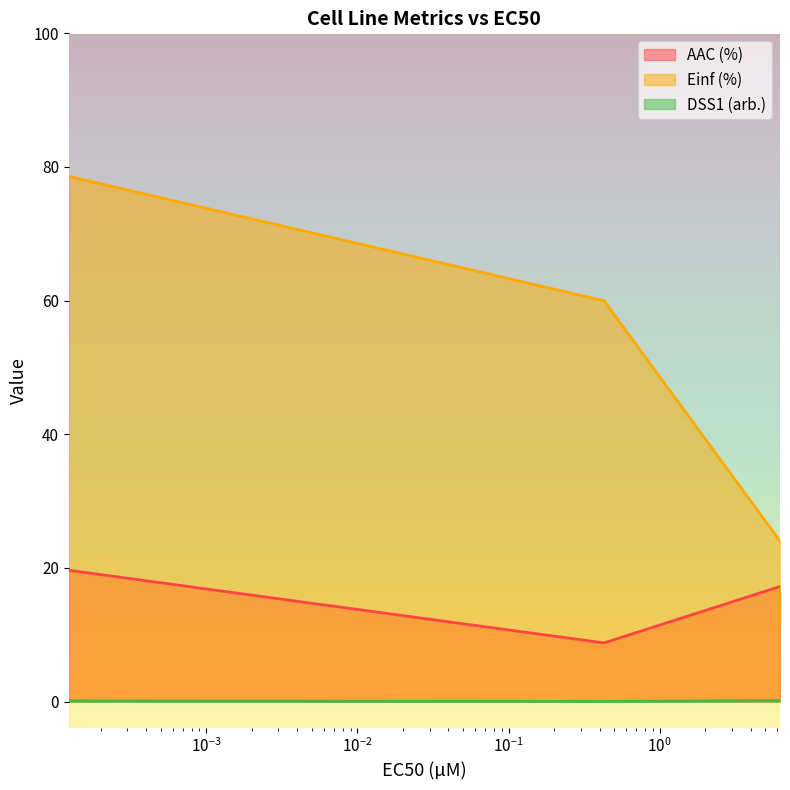

What is the difference between the maximum and second lowest values in the Einf (%) series?

18.6